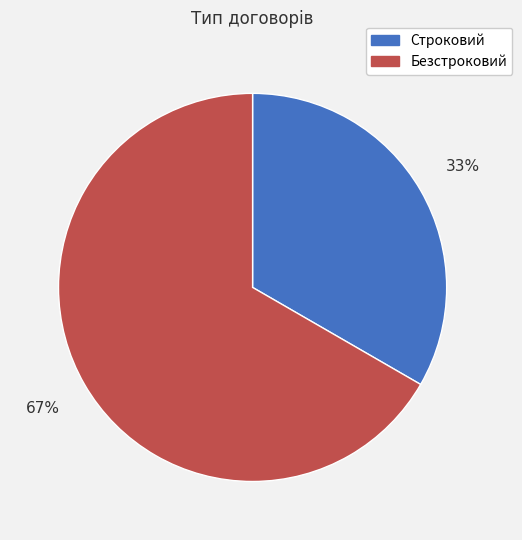

Rank the categories by value from lowest to highest.

Строковий, Безстроковий